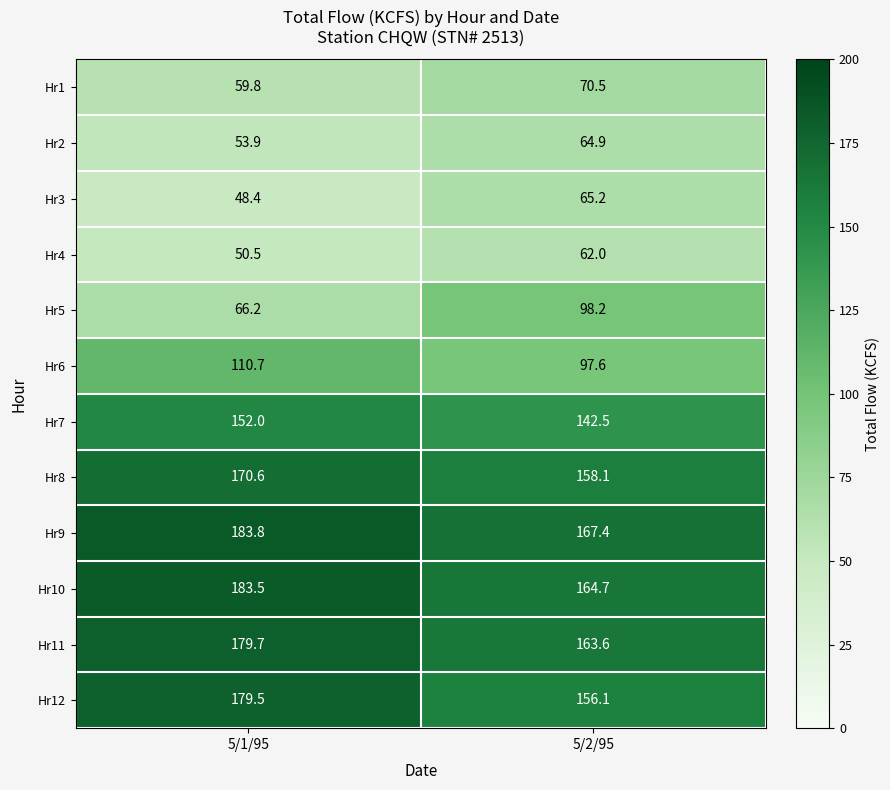

What is the difference between the highest and lowest values at 5/1/95?

135.4